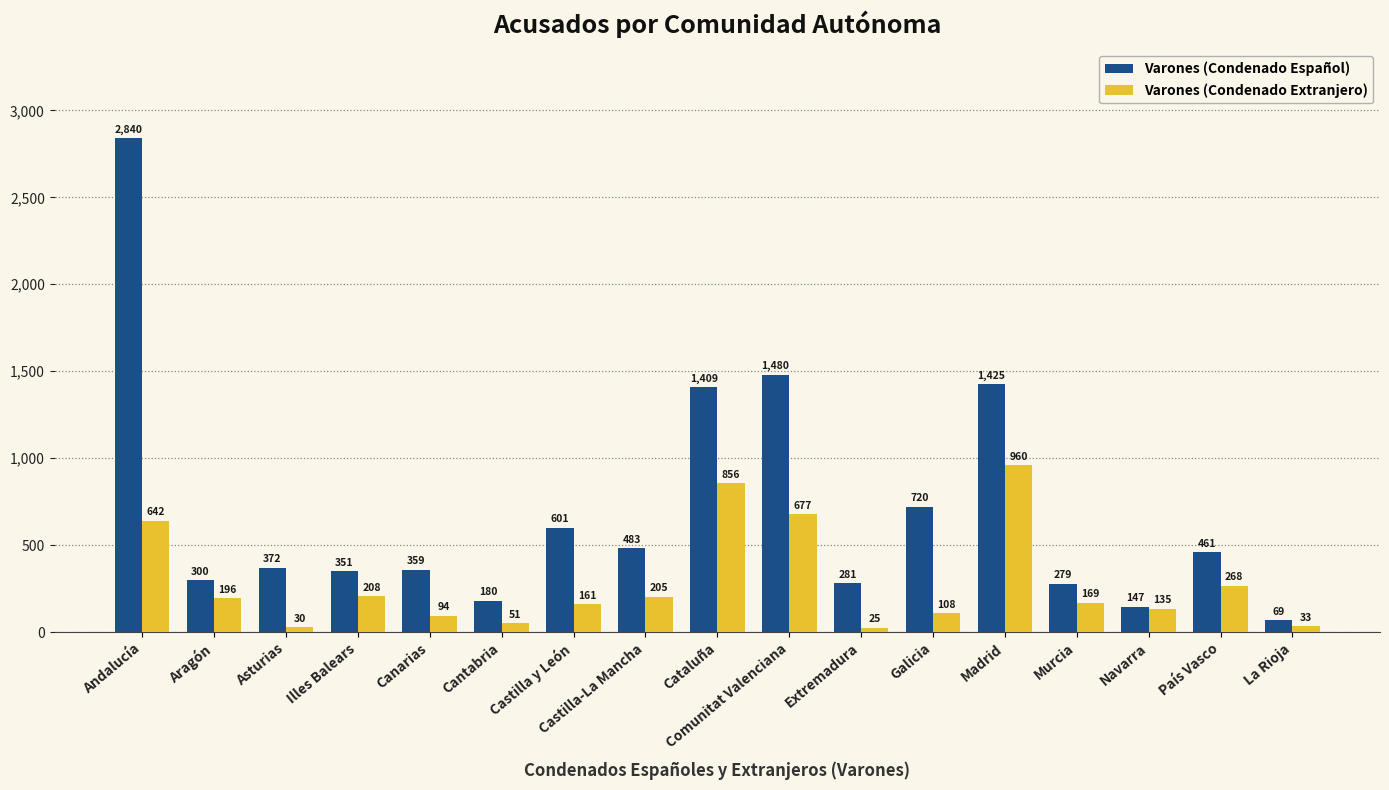

What position from the left is Andalucía?

1